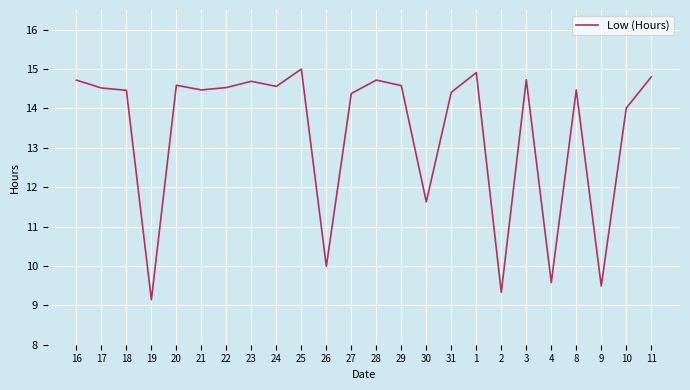

What position from the left is 3?

19